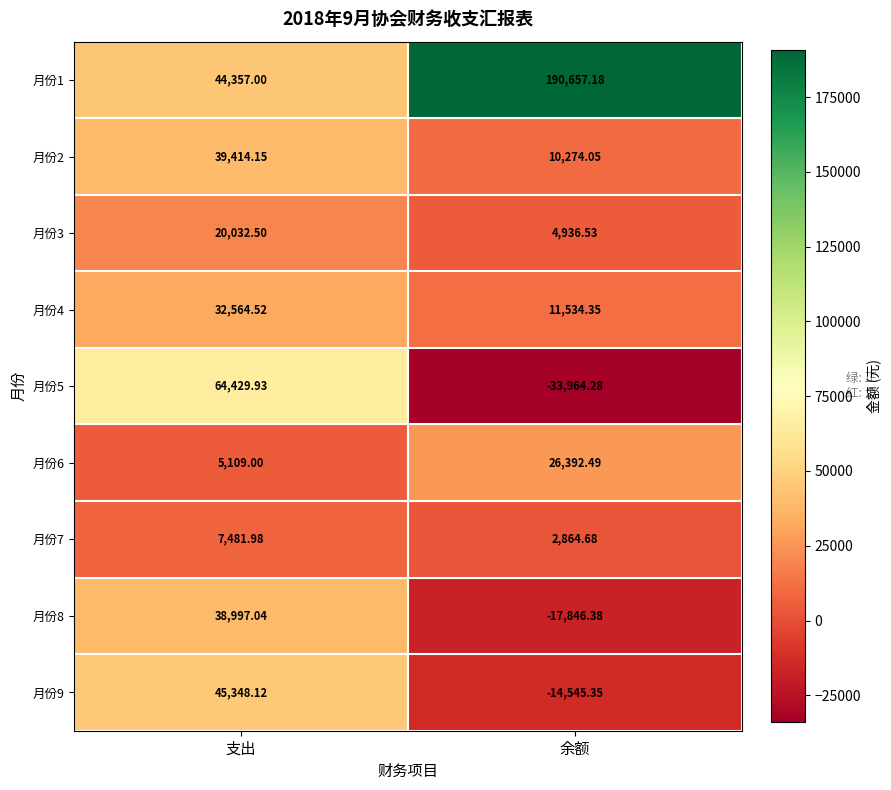

At which label does 月份3 first exceed 20032?

支出